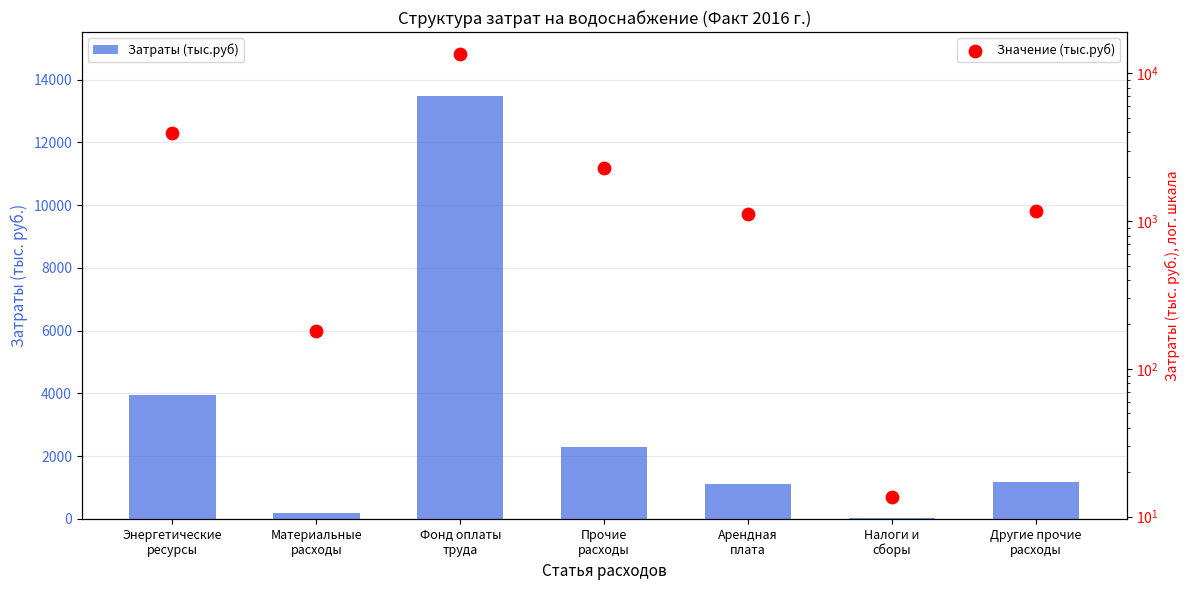

At which category is the sum across all series the highest?

Фонд оплаты
труда